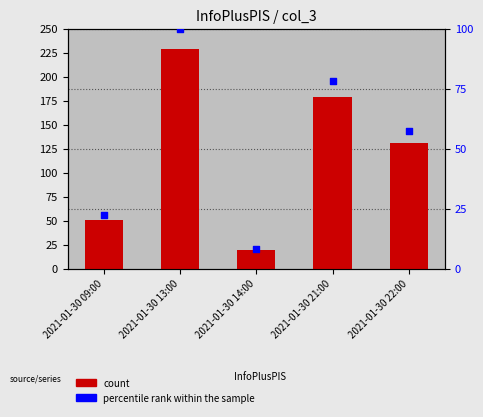

At which category is the sum across all series the highest?

2021-01-30 13:00